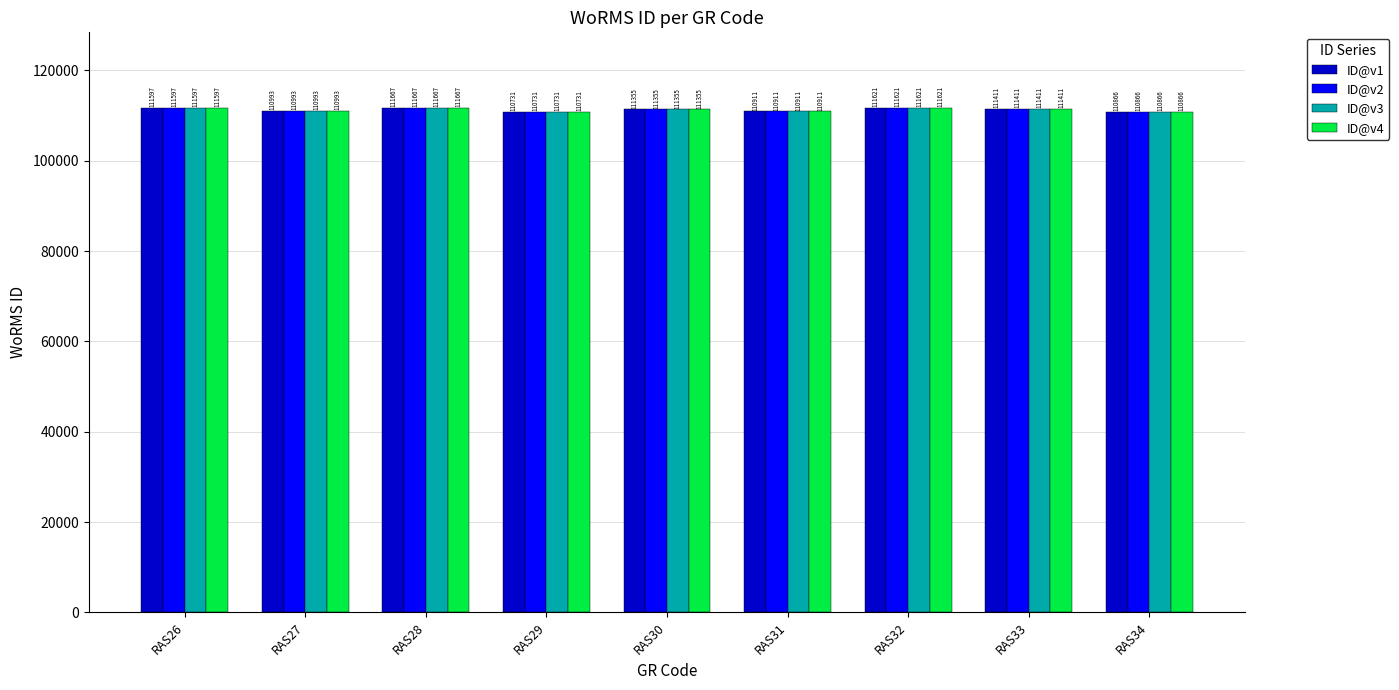

How many categories are shown in the chart?

9